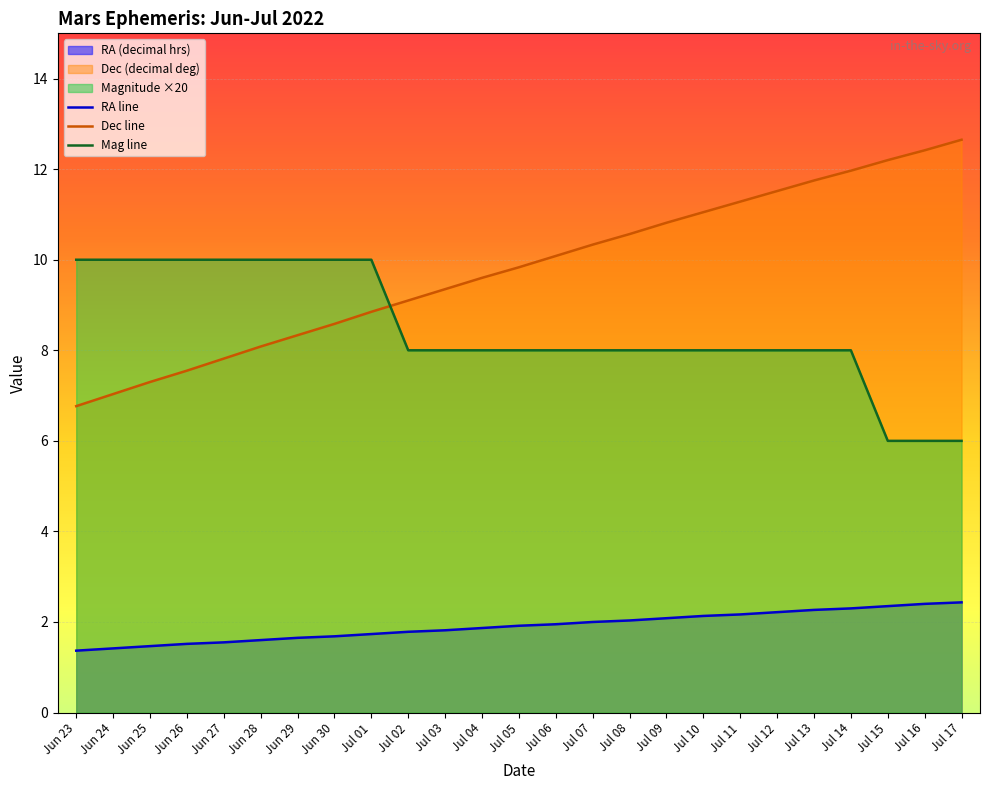

True or false: Dec line has a value of 11.3 at Jul 11.

True